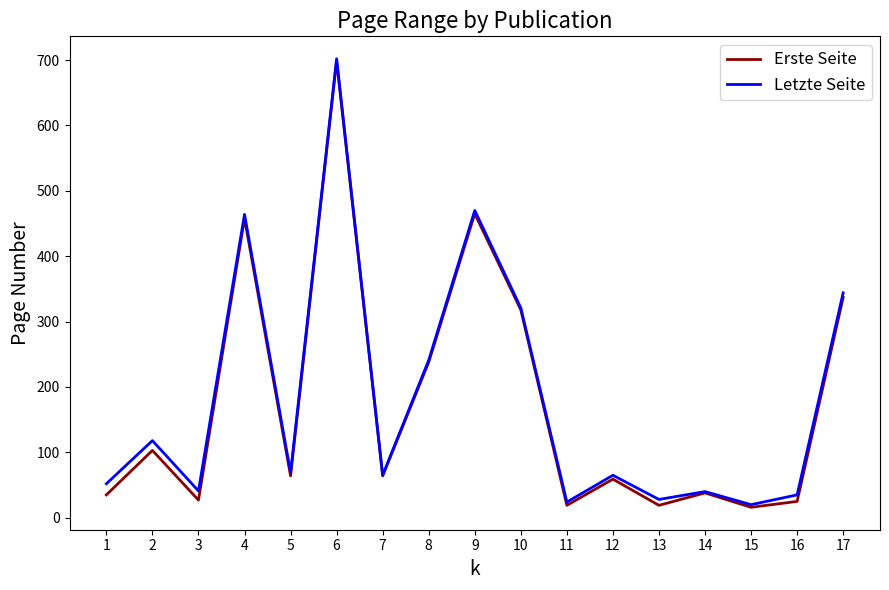

Between 12 and 16, which series saw the biggest shift?

Erste Seite